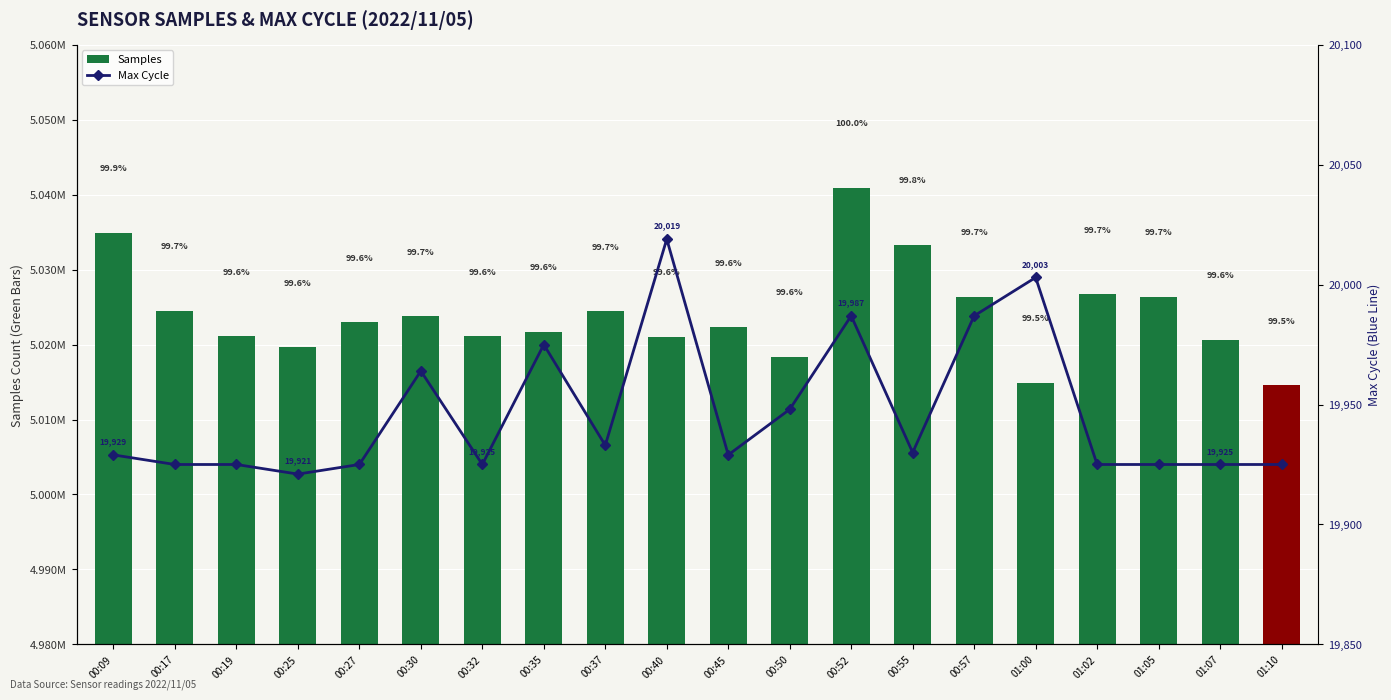

At how many categories does at least one series exceed 1553591?

20